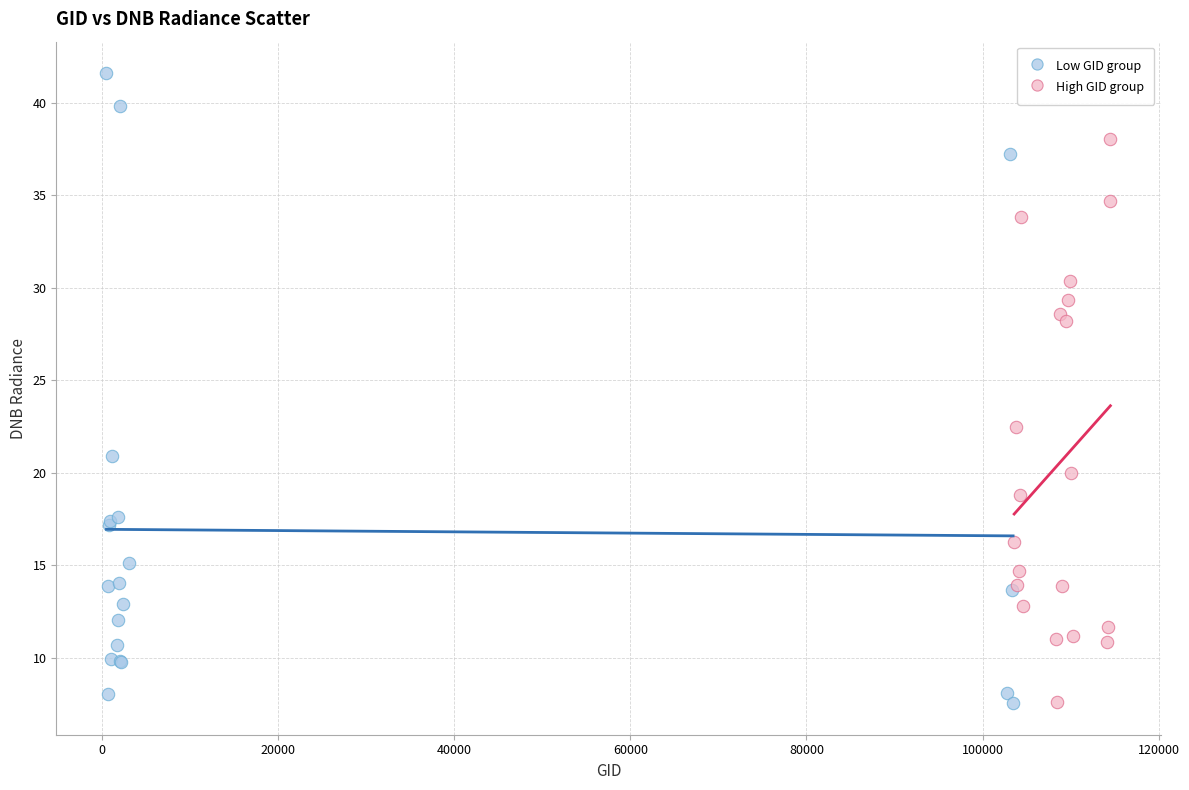

Which series reaches the maximum Y coordinate?

Low GID group